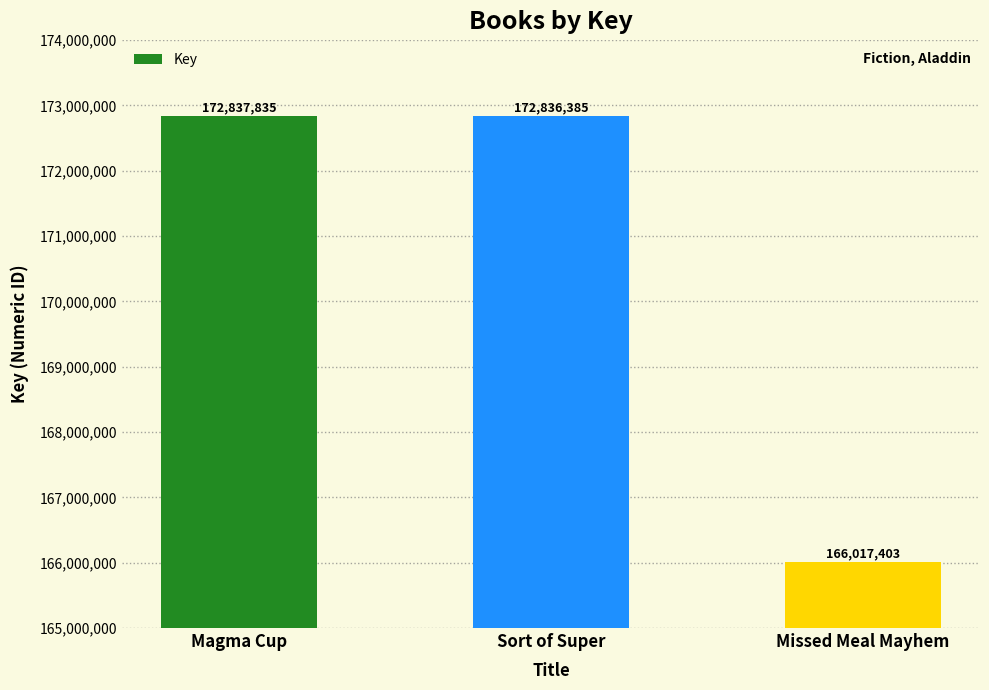

What value does the data have at Missed Meal Mayhem, to the nearest 50?

166017400